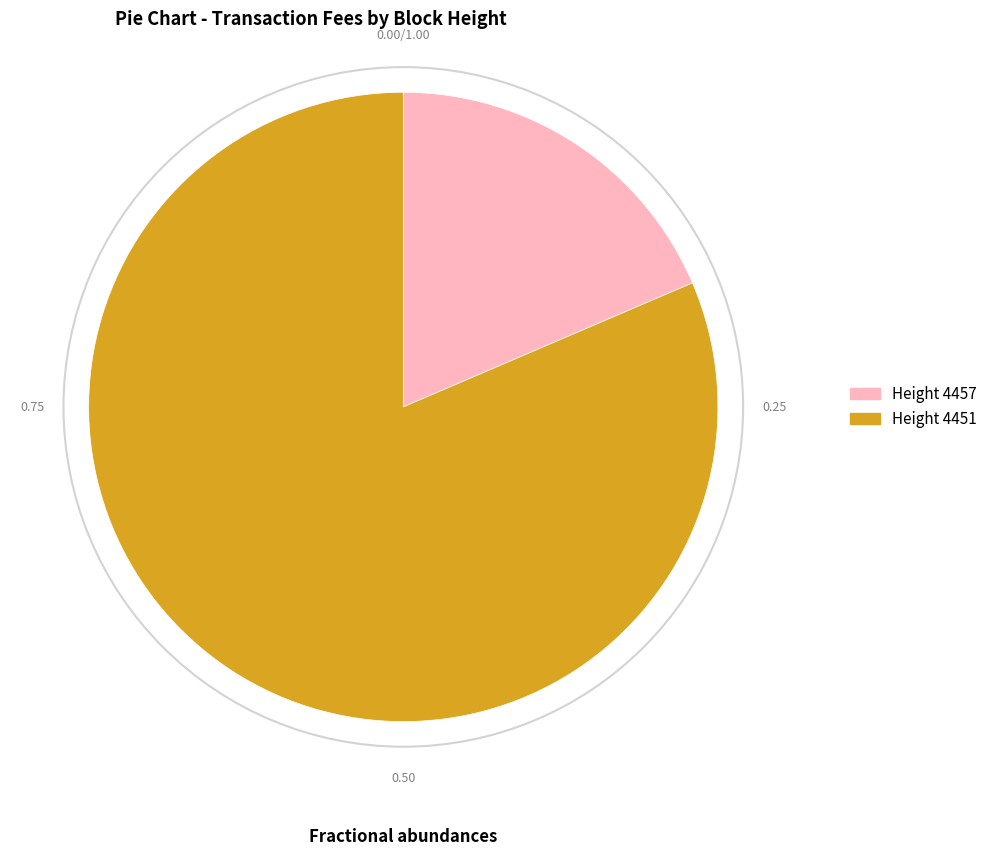

How many slices are in this pie chart?

2